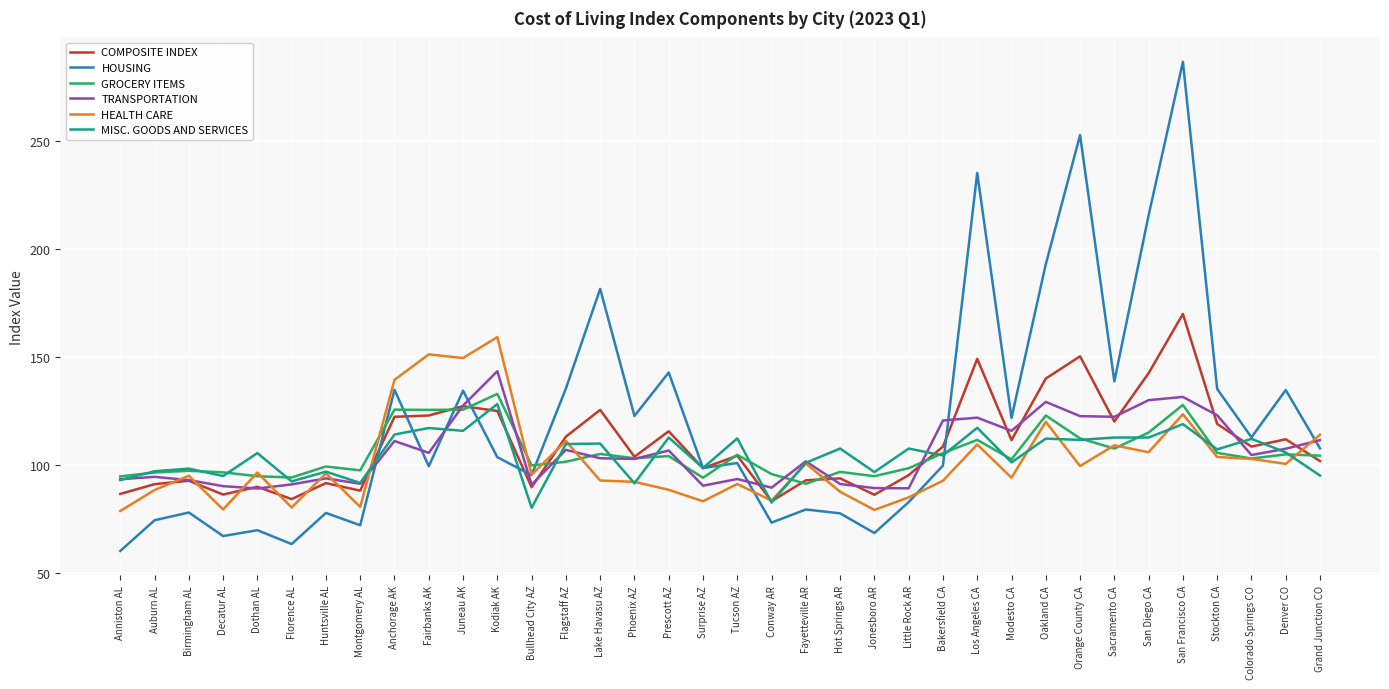

What position from the left is Little Rock AR?

24